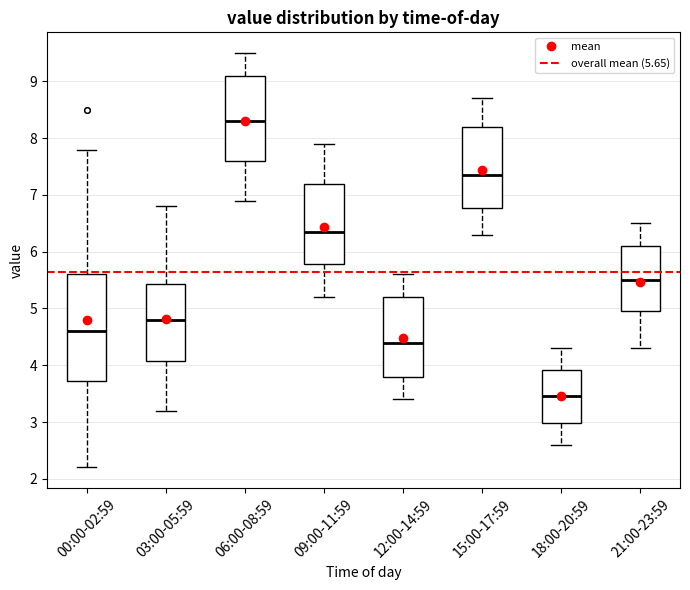

Which box is the tallest, from its lower edge to its upper edge?

00:00-02:59